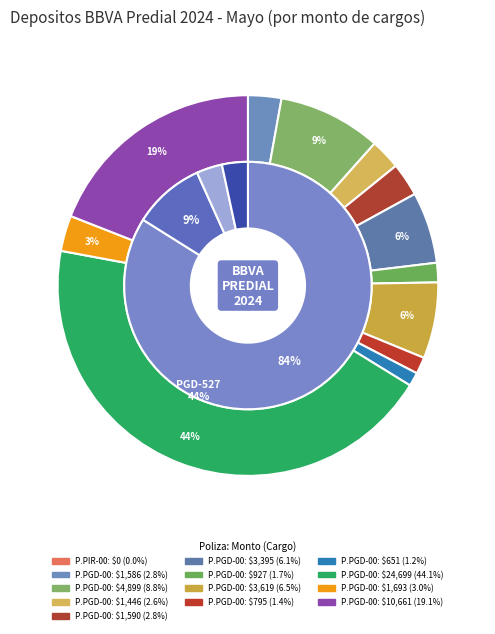

Is it true that P.PGQ-000298-MAY is 12% of the pie?

False